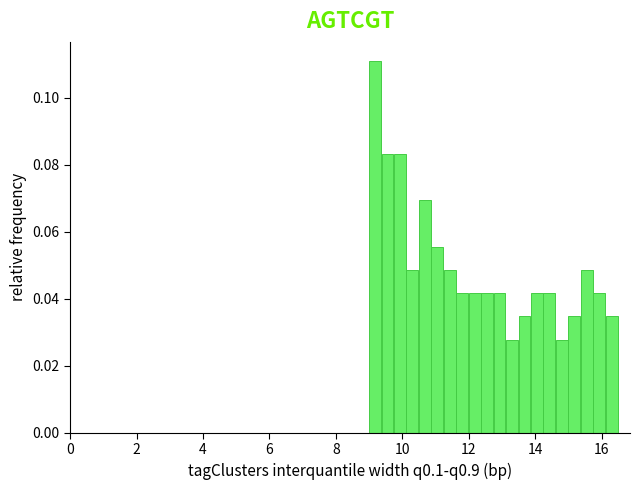

Around what value on the x-axis is the tallest bar? Give the approximate position of its centre, as read against the axis.

9.2